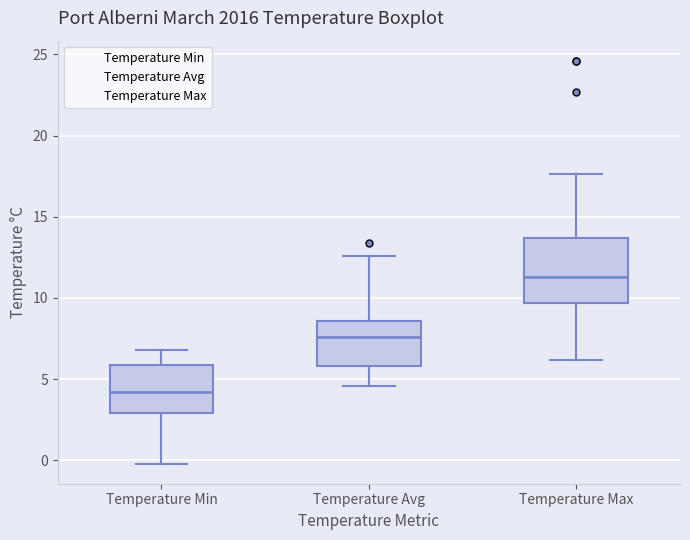

Reading left to right, transcribe this box plot: for each box, give where its median line is, the range the box spans, and where its two whiskers end, as read against the y-axis. The values are not printed on the chart, so give them approximately, as read against the axis.

Temperature Min: median 4.0, box 3.0 to 6.0, whiskers 0.0 to 7.0
Temperature Avg: median 7.5, box 6.0 to 8.5, whiskers 4.5 to 12.5
Temperature Max: median 11.5, box 9.5 to 13.5, whiskers 6.0 to 17.5